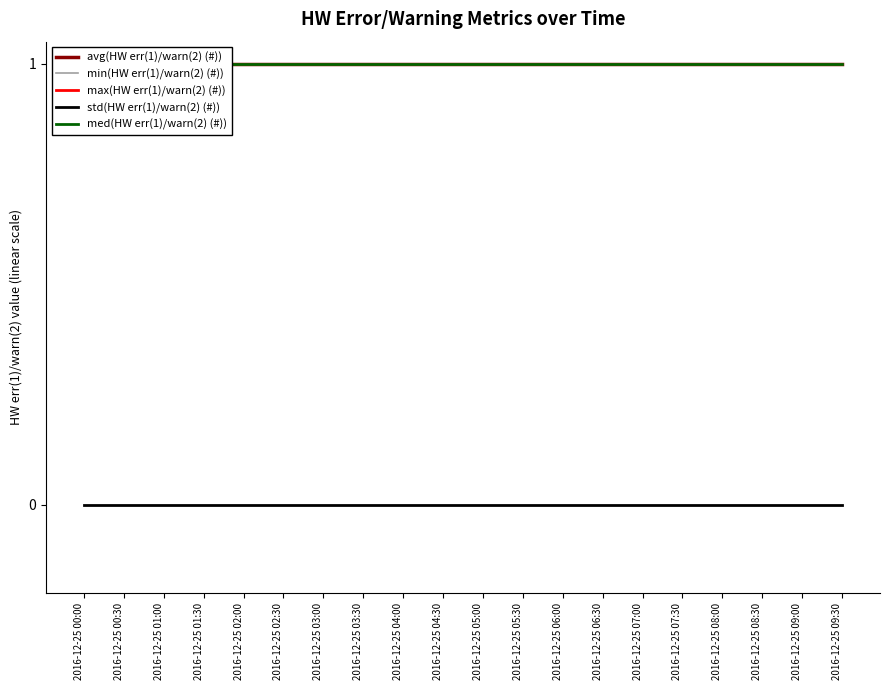

Reading left to right, list all the values displayed in this chart.

avg(HW err(1)/warn(2) (#)): 2016-12-25 00:00=1	2016-12-25 00:30=1	2016-12-25 01:00=1	2016-12-25 01:30=1	2016-12-25 02:00=1	2016-12-25 02:30=1	2016-12-25 03:00=1	2016-12-25 03:30=1	2016-12-25 04:00=1	2016-12-25 04:30=1	2016-12-25 05:00=1	2016-12-25 05:30=1	2016-12-25 06:00=1	2016-12-25 06:30=1	2016-12-25 07:00=1	2016-12-25 07:30=1	2016-12-25 08:00=1	2016-12-25 08:30=1	2016-12-25 09:00=1	2016-12-25 09:30=1
min(HW err(1)/warn(2) (#)): 2016-12-25 00:00=1	2016-12-25 00:30=1	2016-12-25 01:00=1	2016-12-25 01:30=1	2016-12-25 02:00=1	2016-12-25 02:30=1	2016-12-25 03:00=1	2016-12-25 03:30=1	2016-12-25 04:00=1	2016-12-25 04:30=1	2016-12-25 05:00=1	2016-12-25 05:30=1	2016-12-25 06:00=1	2016-12-25 06:30=1	2016-12-25 07:00=1	2016-12-25 07:30=1	2016-12-25 08:00=1	2016-12-25 08:30=1	2016-12-25 09:00=1	2016-12-25 09:30=1
max(HW err(1)/warn(2) (#)): 2016-12-25 00:00=1	2016-12-25 00:30=1	2016-12-25 01:00=1	2016-12-25 01:30=1	2016-12-25 02:00=1	2016-12-25 02:30=1	2016-12-25 03:00=1	2016-12-25 03:30=1	2016-12-25 04:00=1	2016-12-25 04:30=1	2016-12-25 05:00=1	2016-12-25 05:30=1	2016-12-25 06:00=1	2016-12-25 06:30=1	2016-12-25 07:00=1	2016-12-25 07:30=1	2016-12-25 08:00=1	2016-12-25 08:30=1	2016-12-25 09:00=1	2016-12-25 09:30=1
std(HW err(1)/warn(2) (#)): 2016-12-25 00:00=0	2016-12-25 00:30=0	2016-12-25 01:00=0	2016-12-25 01:30=0	2016-12-25 02:00=0	2016-12-25 02:30=0	2016-12-25 03:00=0	2016-12-25 03:30=0	2016-12-25 04:00=0	2016-12-25 04:30=0	2016-12-25 05:00=0	2016-12-25 05:30=0	2016-12-25 06:00=0	2016-12-25 06:30=0	2016-12-25 07:00=0	2016-12-25 07:30=0	2016-12-25 08:00=0	2016-12-25 08:30=0	2016-12-25 09:00=0	2016-12-25 09:30=0
med(HW err(1)/warn(2) (#)): 2016-12-25 00:00=1	2016-12-25 00:30=1	2016-12-25 01:00=1	2016-12-25 01:30=1	2016-12-25 02:00=1	2016-12-25 02:30=1	2016-12-25 03:00=1	2016-12-25 03:30=1	2016-12-25 04:00=1	2016-12-25 04:30=1	2016-12-25 05:00=1	2016-12-25 05:30=1	2016-12-25 06:00=1	2016-12-25 06:30=1	2016-12-25 07:00=1	2016-12-25 07:30=1	2016-12-25 08:00=1	2016-12-25 08:30=1	2016-12-25 09:00=1	2016-12-25 09:30=1